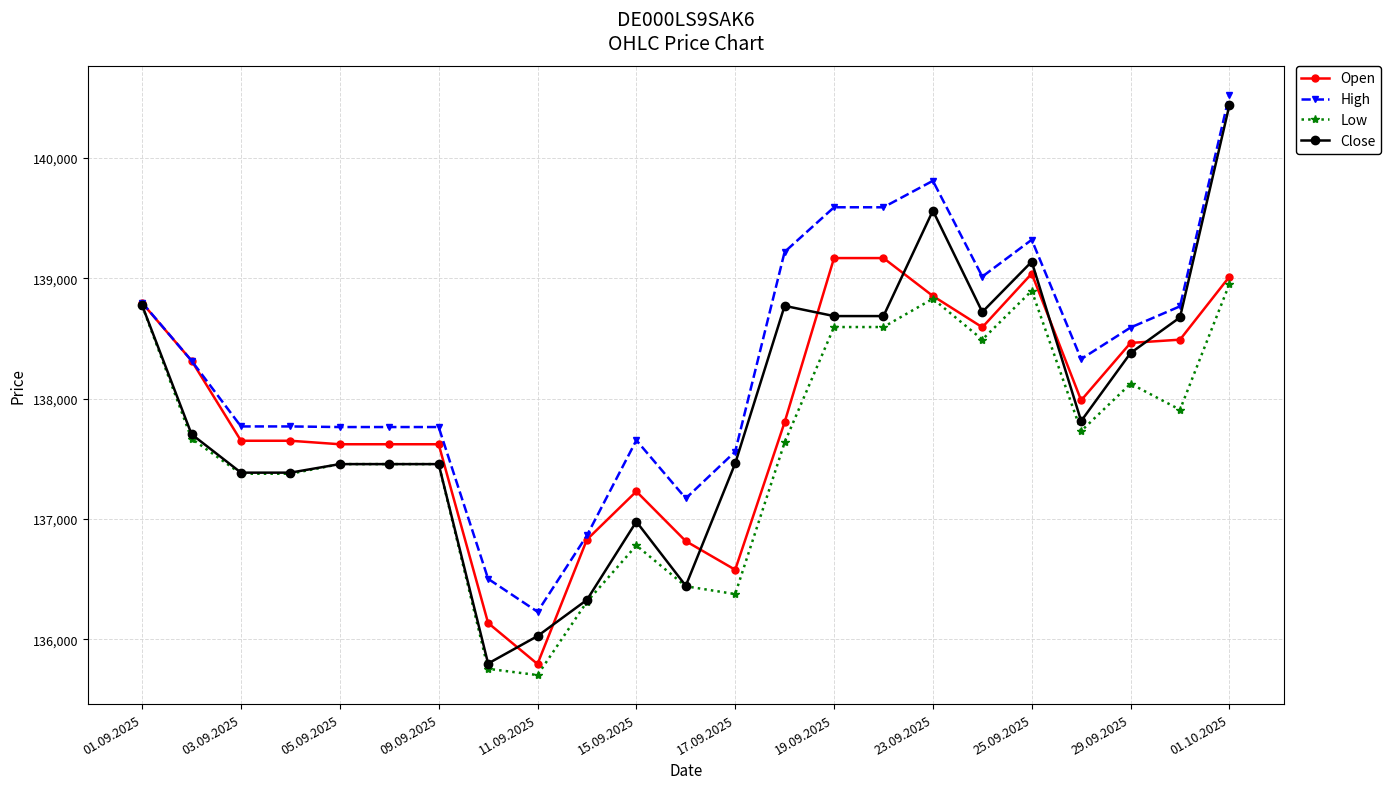

What is the value of the Close point at the 1st from the left?

138776